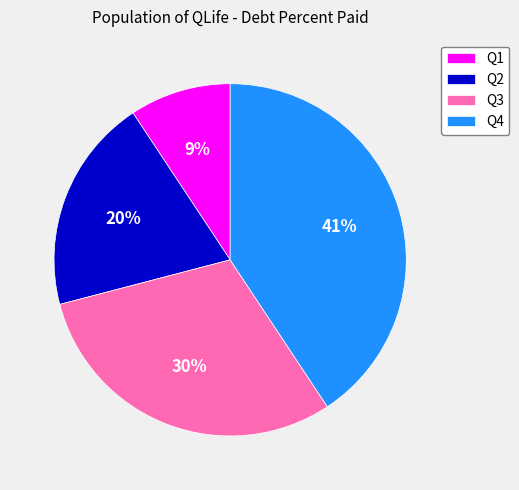

What percentage is the Q2 slice, to the nearest percent?

20%